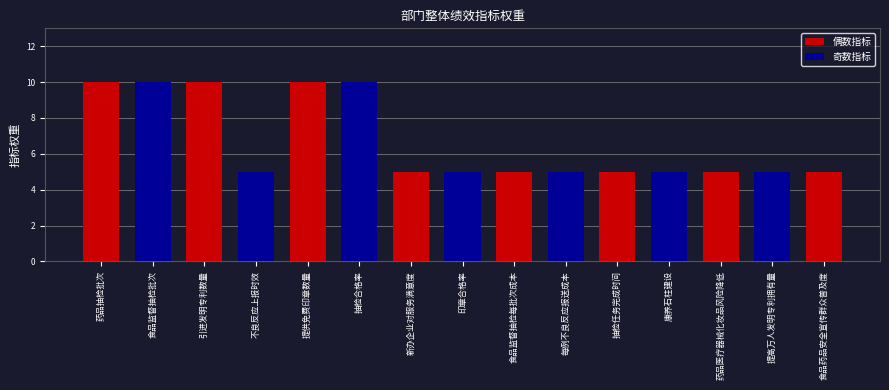

What is the average value?

7